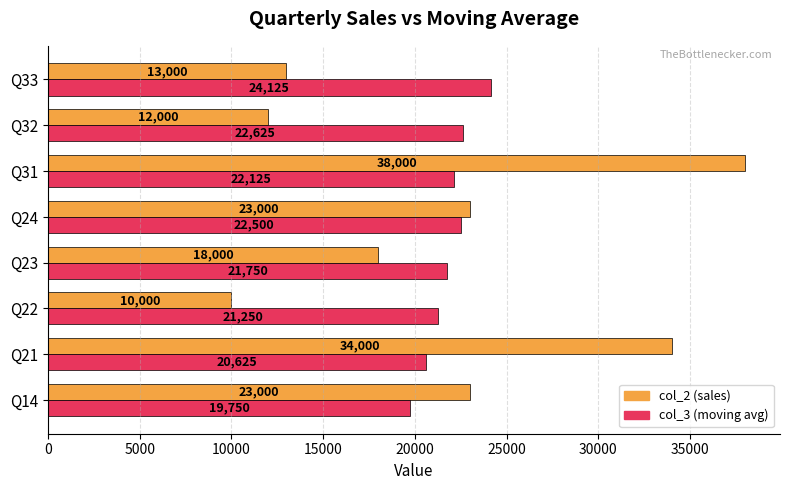

The col_3 (moving avg) series shows 22625 at Q32. True or false?

True